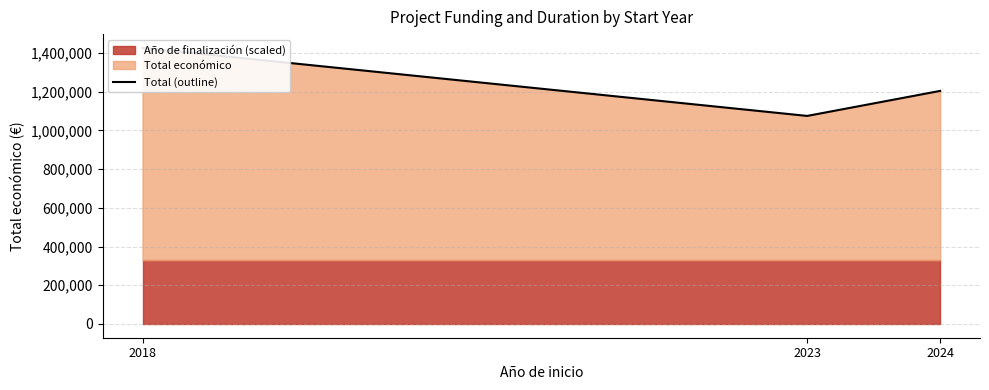

Which has a higher value, 2023 or 2018?

2018